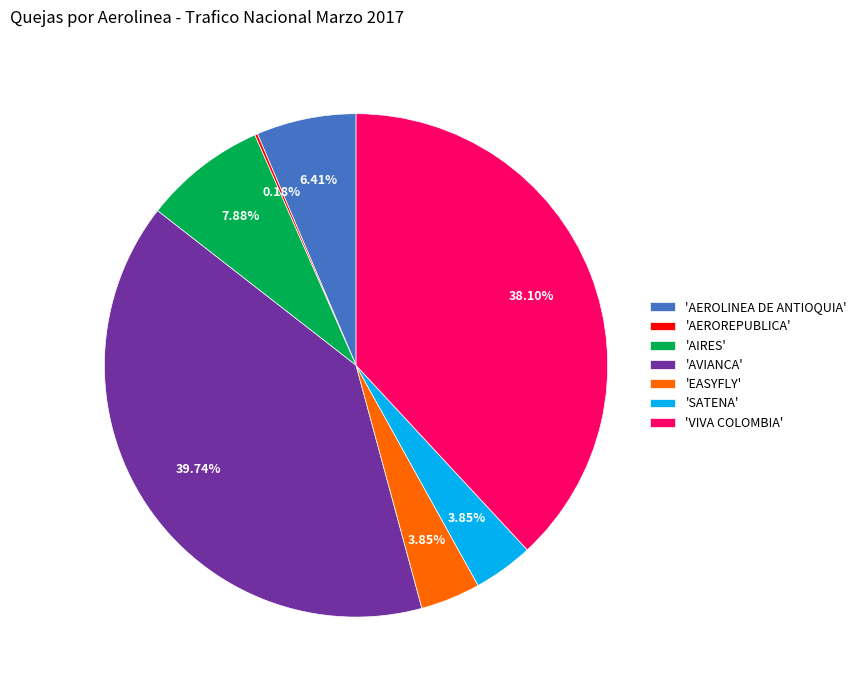

Which category has the biggest portion of the pie?

'AVIANCA'